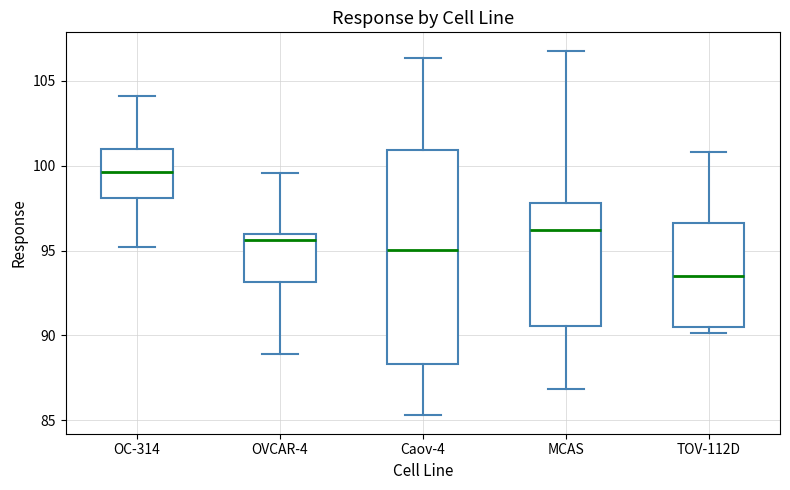

Which box is the tallest, from its lower edge to its upper edge?

Caov-4